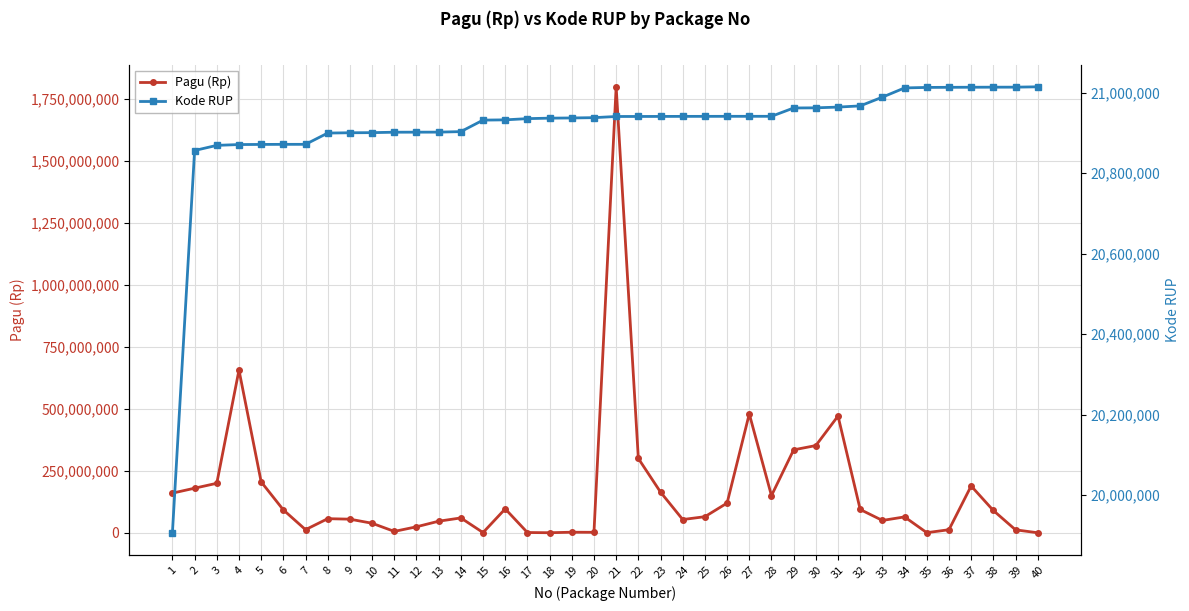

Between which two adjacent categories do Pagu (Rp) and Kode RUP first intersect?

6 and 7